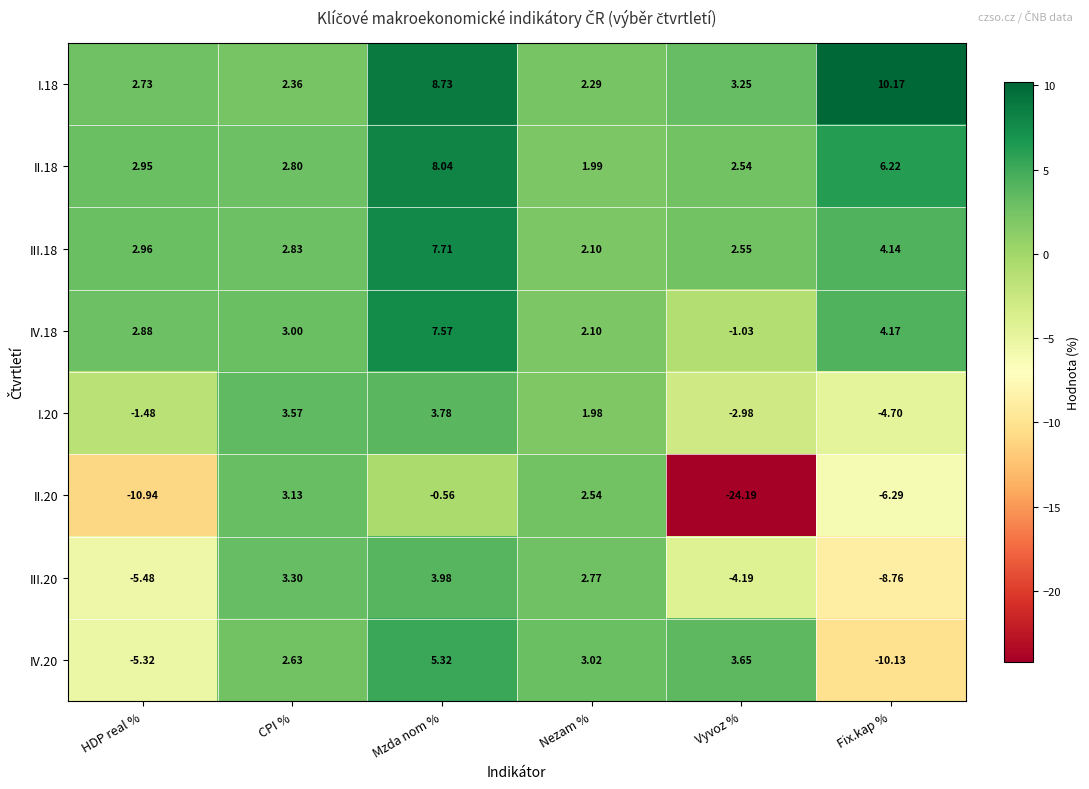

Which series has the largest range (max minus min)?

II.20